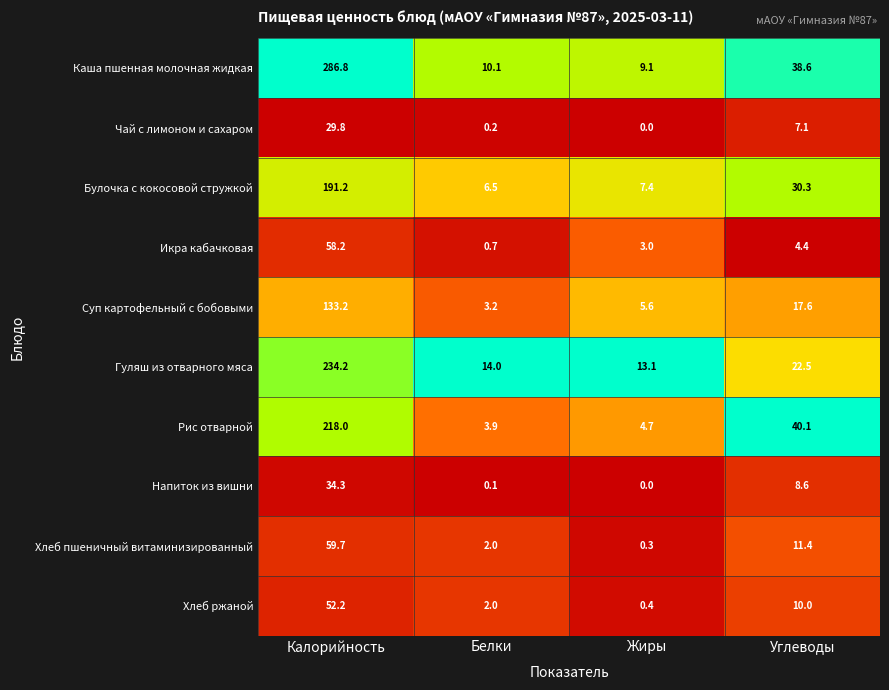

Rank the categories by Напиток из вишни value from highest to lowest.

Калорийность, Углеводы, Белки, Жиры